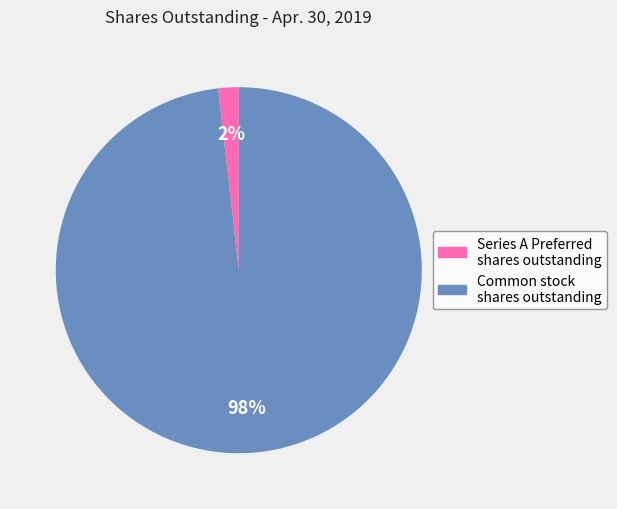

To the nearest percent, what is the difference between the Series A Preferred shares outstanding and Common stock shares outstanding slice percentages?

96%